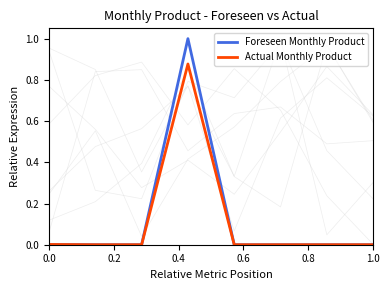

What is the highest value of the Foreseen Monthly Product series?

1.0